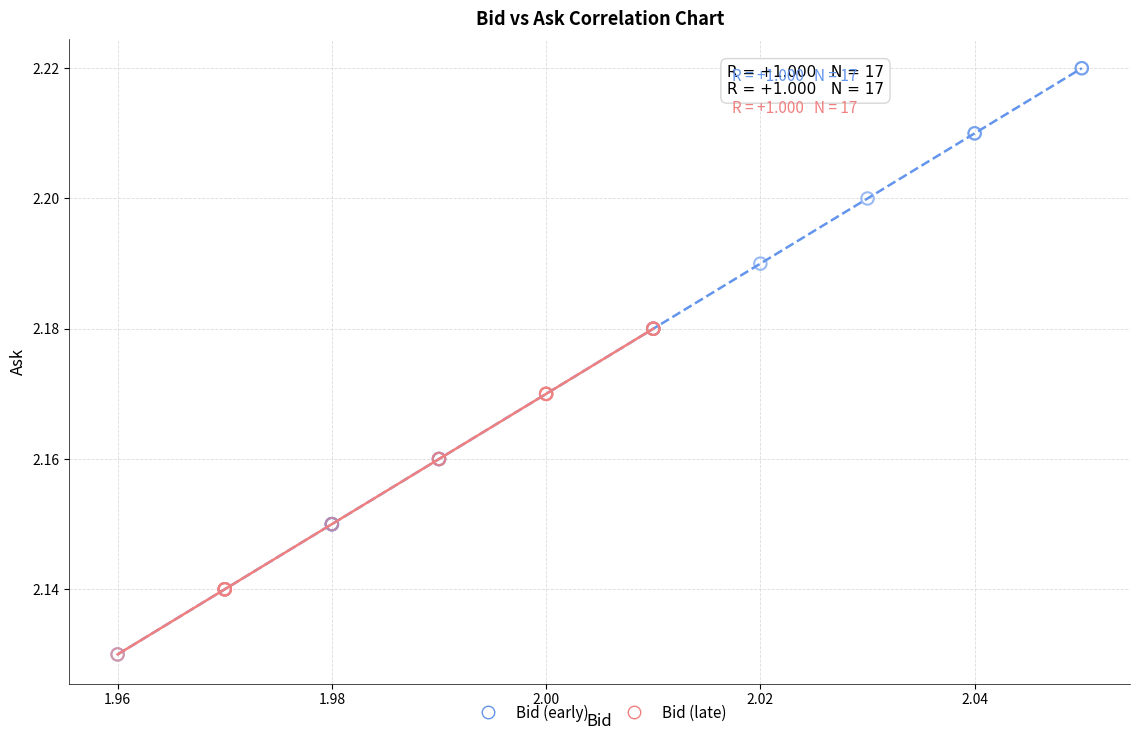

Which series contains the highest Y value?

Bid (early)